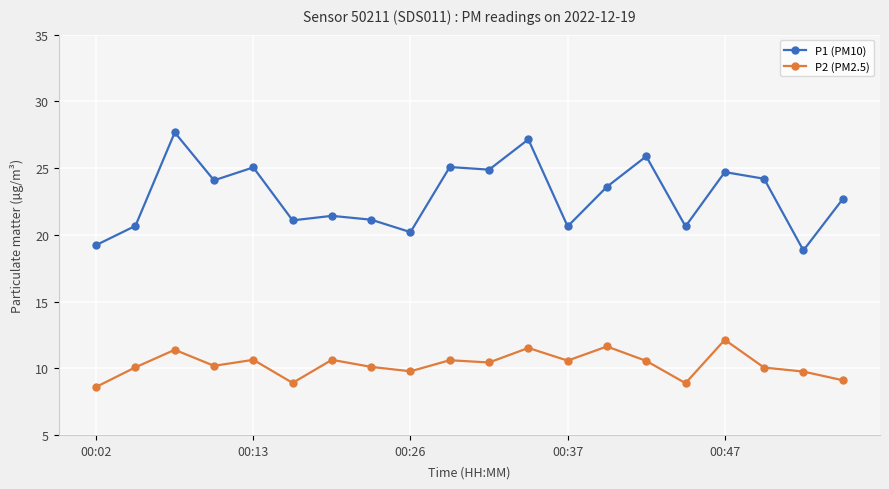

Rank the series by their maximum value, from lowest to highest.

P2 (PM2.5), P1 (PM10)